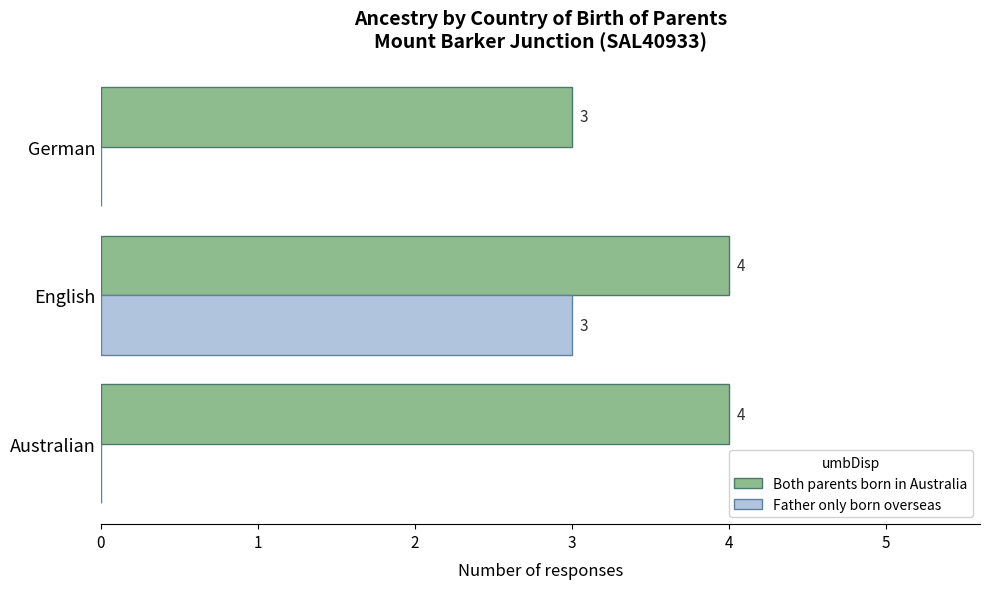

What is the sum of all Father only born overseas values?

3